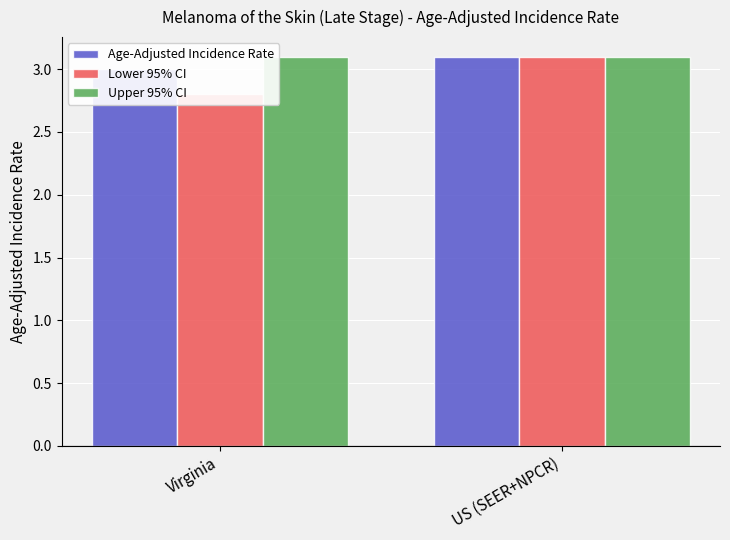

Does the chart contain any negative values?

No